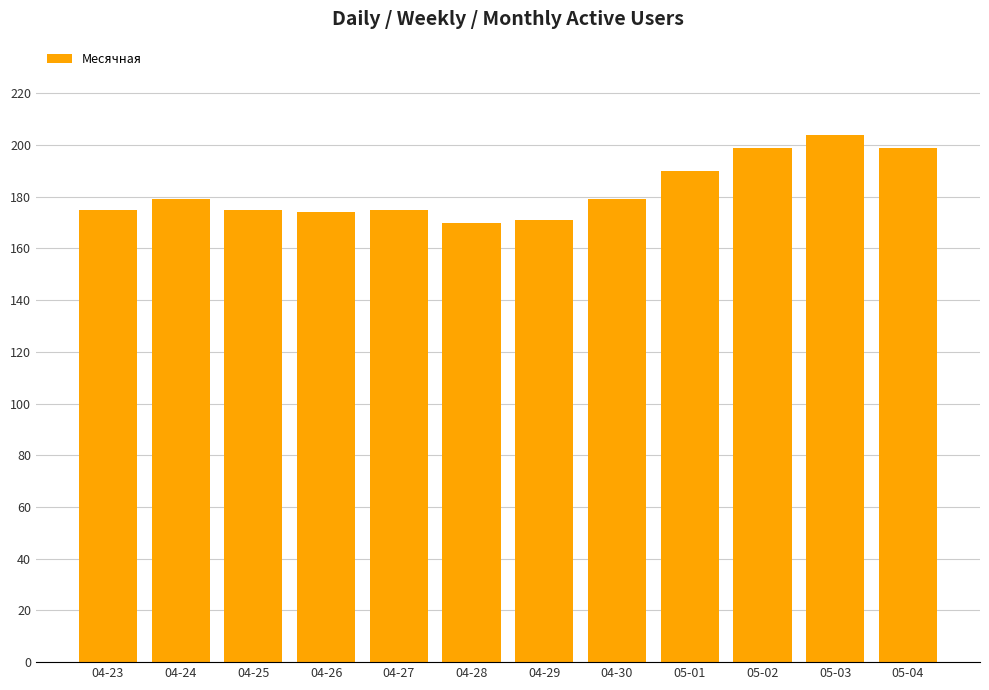

What is the label of the 2nd bar from the left?

04-24